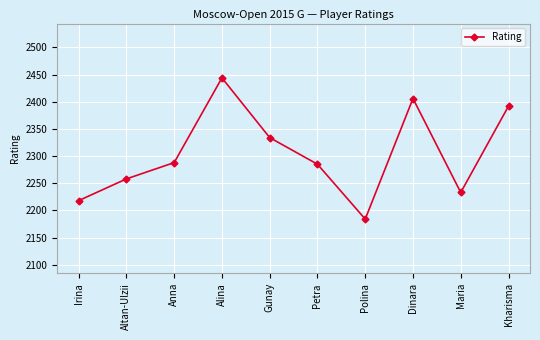

Where is the first local maximum?

Alina